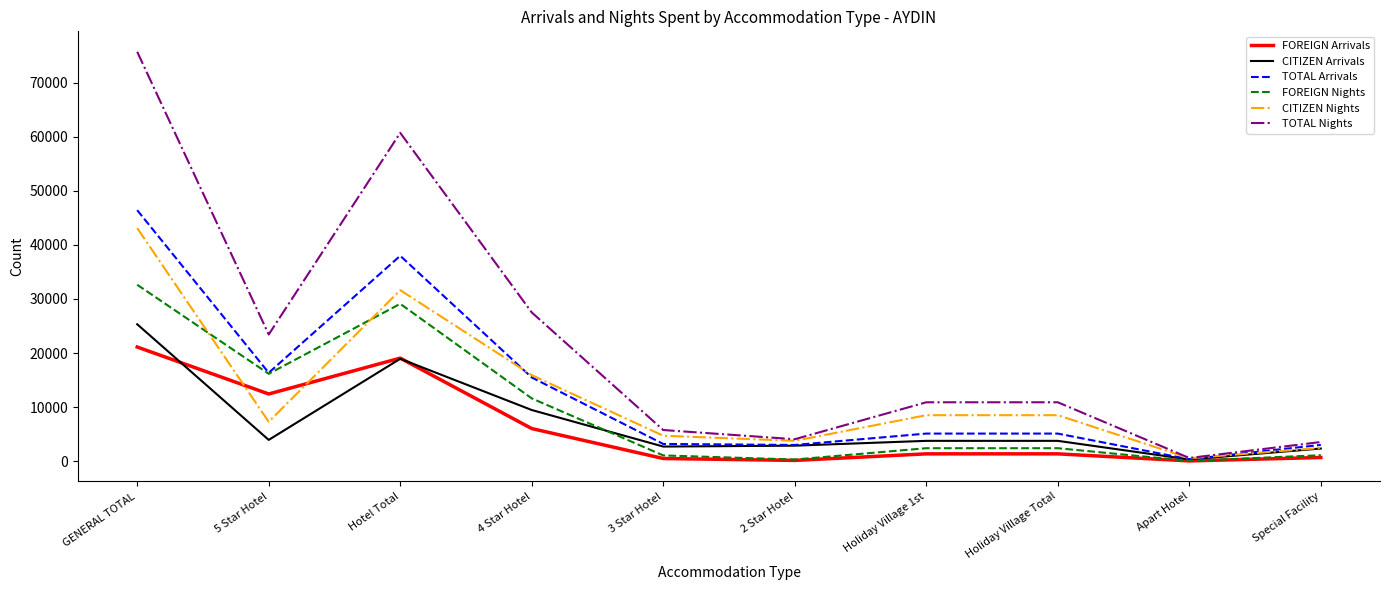

What position from the right is 5 Star Hotel?

9